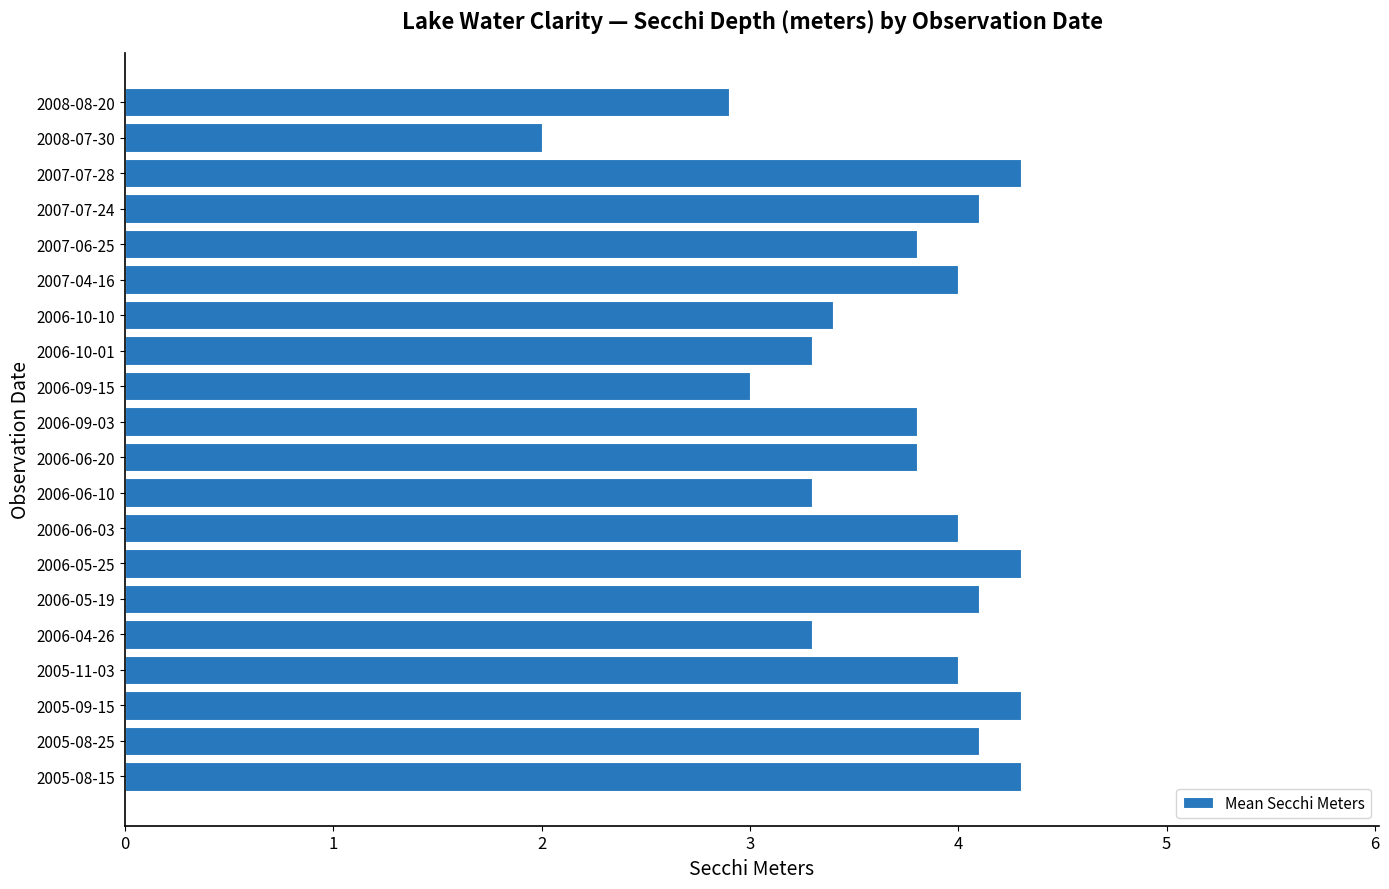

The chart shows a value of 7.0 at 2005-08-15. True or false?

False